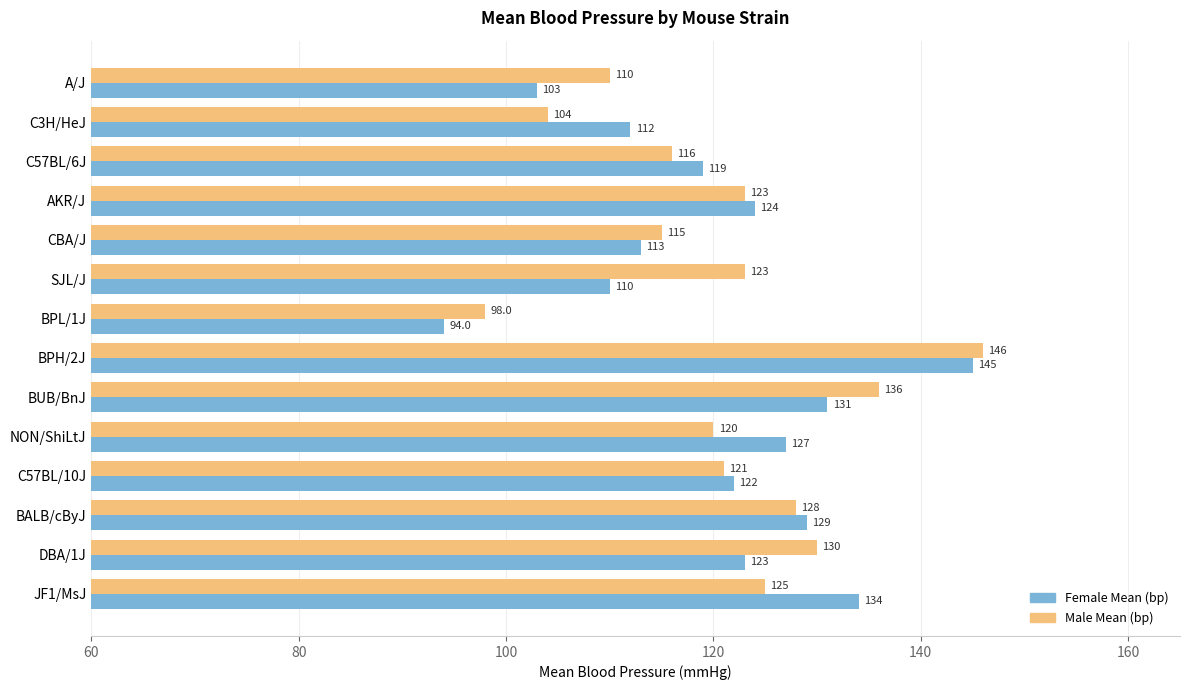

Read the Female Mean (bp) value at C57BL/10J.

122